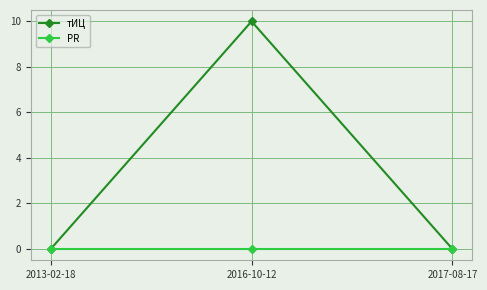

What is the maximum value for тИЦ?

10